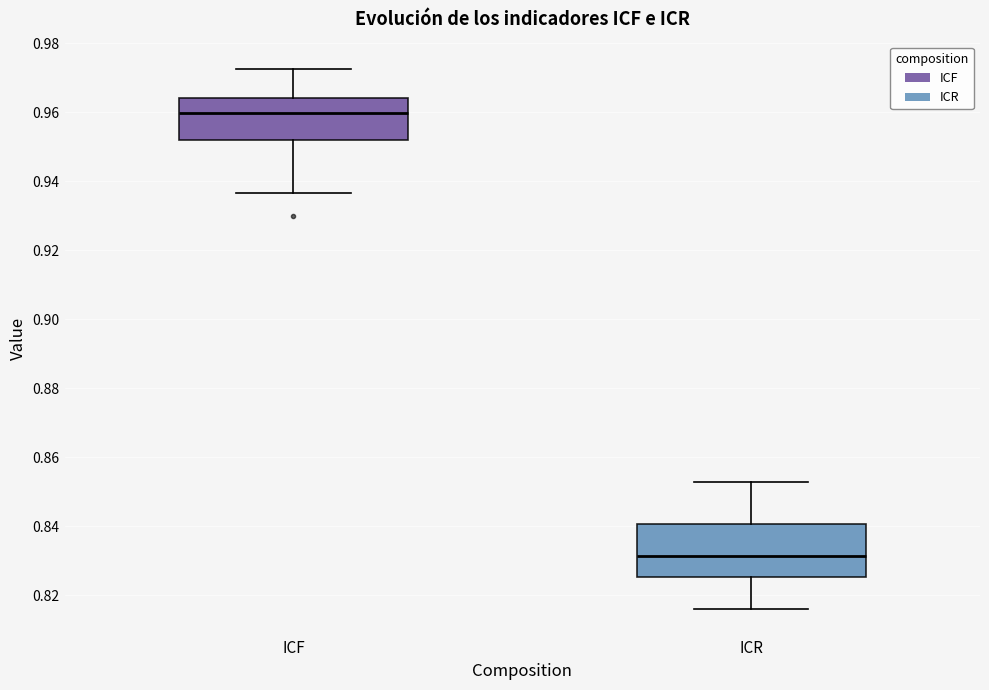

Which box is the tallest, from its lower edge to its upper edge?

ICR